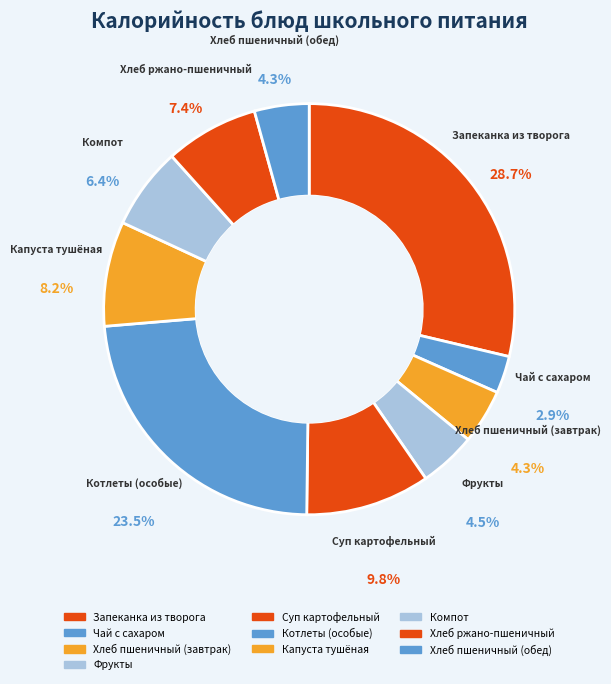

Count the number of slices in the pie.

10